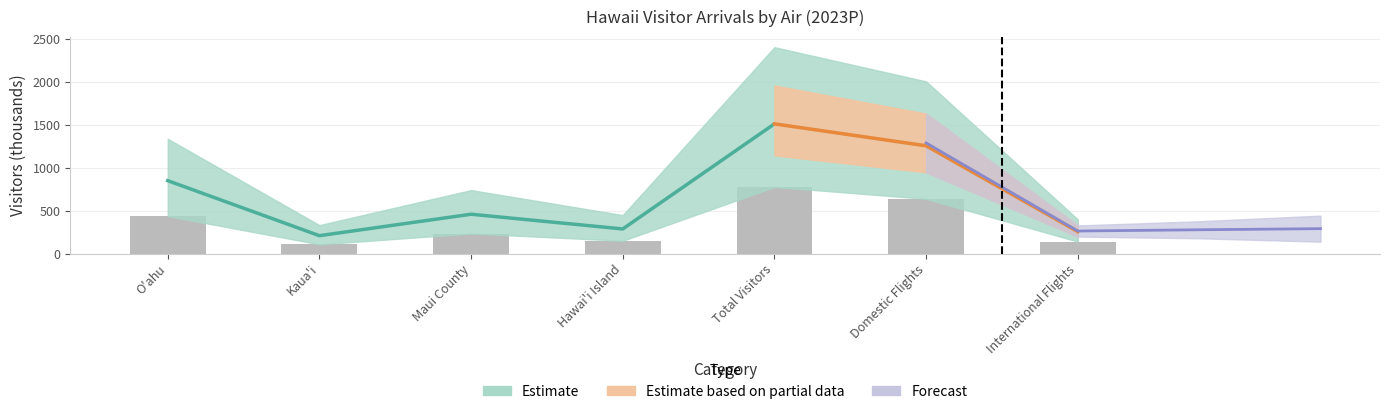

Reading right to left, extract all data points from this chart.

JAN: 138.5	636.7	775.1	148.4	232.8	107.0	435.8
FEB: 255.1	1253.6	1508.8	285.8	457.2	207.5	847.7